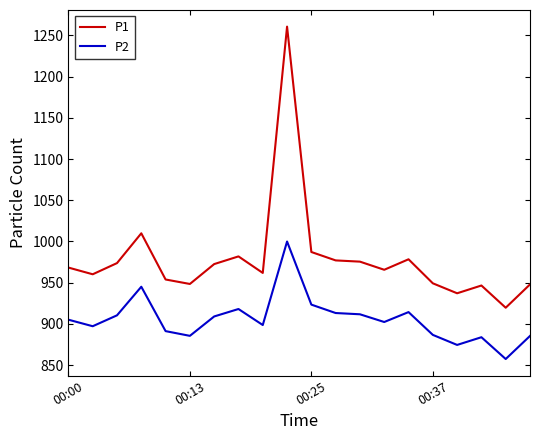

At how many categories does at least one series exceed 943?

18